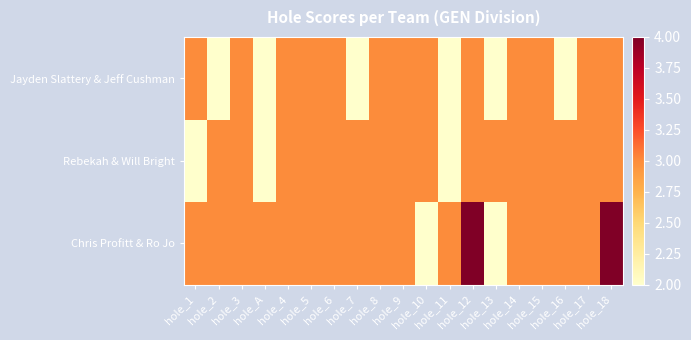

Reading right to left, what are all the values shown in this chart?

Jayden Slattery & Jeff Cushman: hole_18=3	hole_17=3	hole_16=2	hole_15=3	hole_14=3	hole_13=2	hole_12=3	hole_11=2	hole_10=3	hole_9=3	hole_8=3	hole_7=2	hole_6=3	hole_5=3	hole_4=3	hole_A=2	hole_3=3	hole_2=2	hole_1=3
Rebekah & Will Bright: hole_18=3	hole_17=3	hole_16=3	hole_15=3	hole_14=3	hole_13=3	hole_12=3	hole_11=2	hole_10=3	hole_9=3	hole_8=3	hole_7=3	hole_6=3	hole_5=3	hole_4=3	hole_A=2	hole_3=3	hole_2=3	hole_1=2
Chris Profitt & Ro Jo: hole_18=4	hole_17=3	hole_16=3	hole_15=3	hole_14=3	hole_13=2	hole_12=4	hole_11=3	hole_10=2	hole_9=3	hole_8=3	hole_7=3	hole_6=3	hole_5=3	hole_4=3	hole_A=3	hole_3=3	hole_2=3	hole_1=3